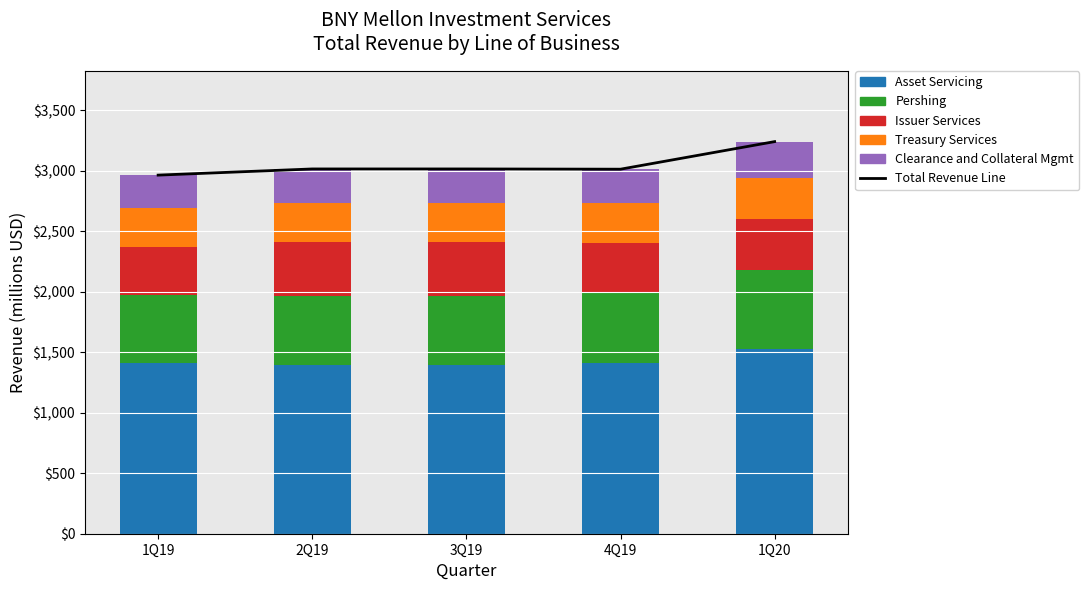

What is the maximum value for Issuer Services?

446